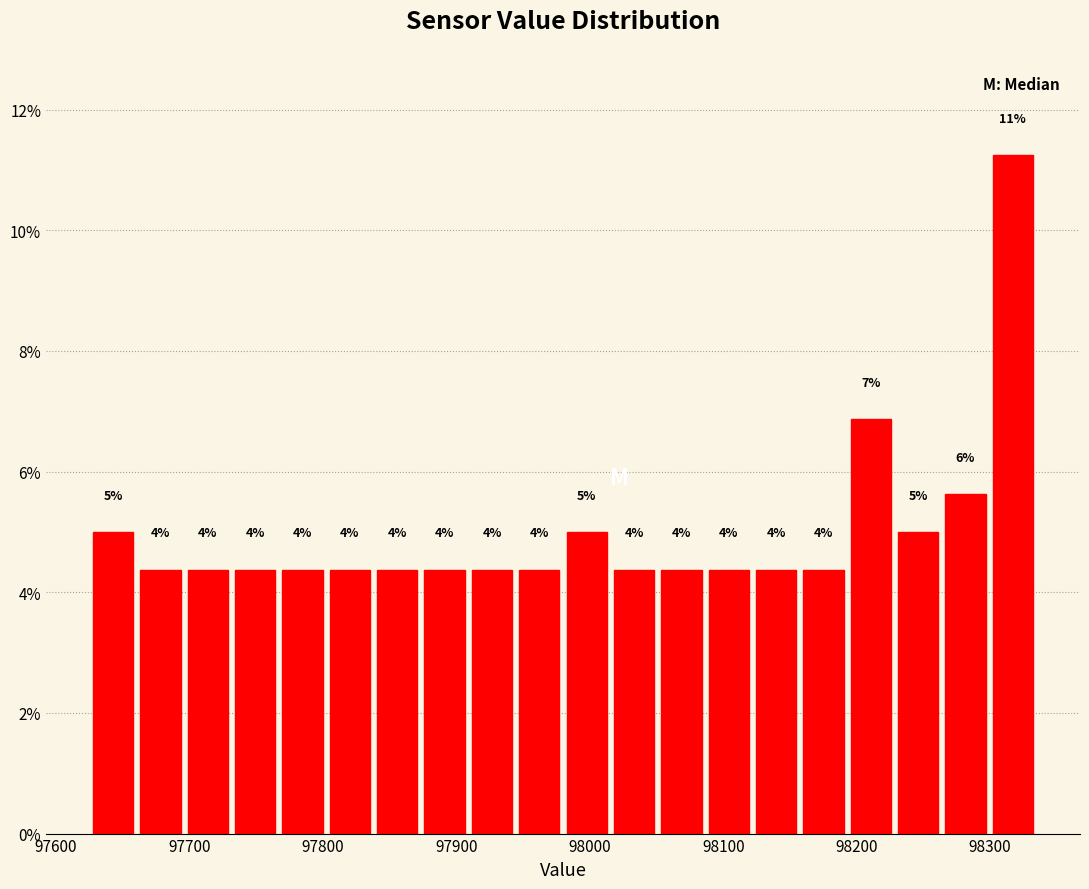

Read against the x-axis, roughly where is the centre of the tallest bar?

98320